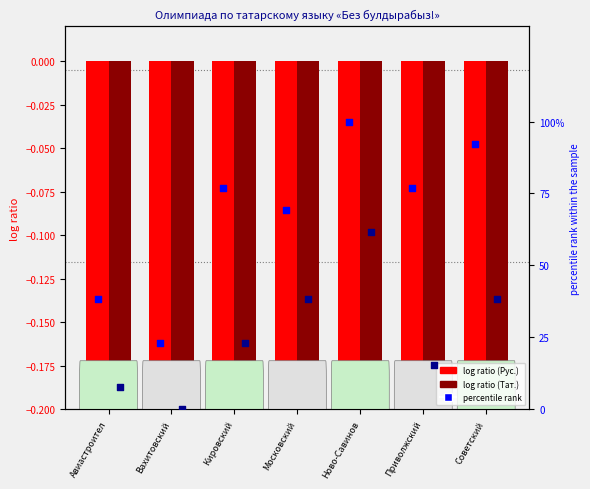

At how many categories does at least one series exceed 97?

1